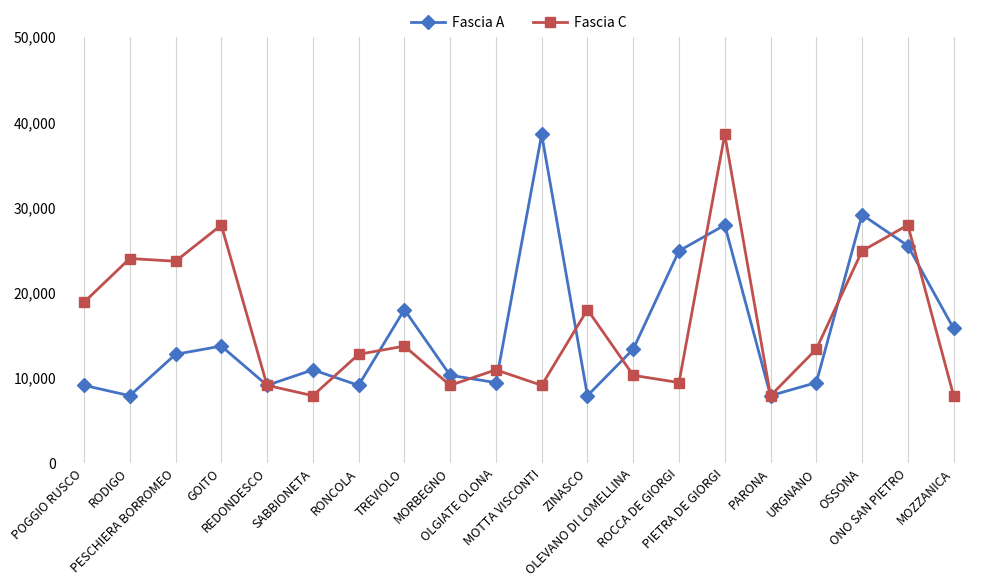

After their last crossing, which series has the higher values: Fascia A or Fascia C?

Fascia A